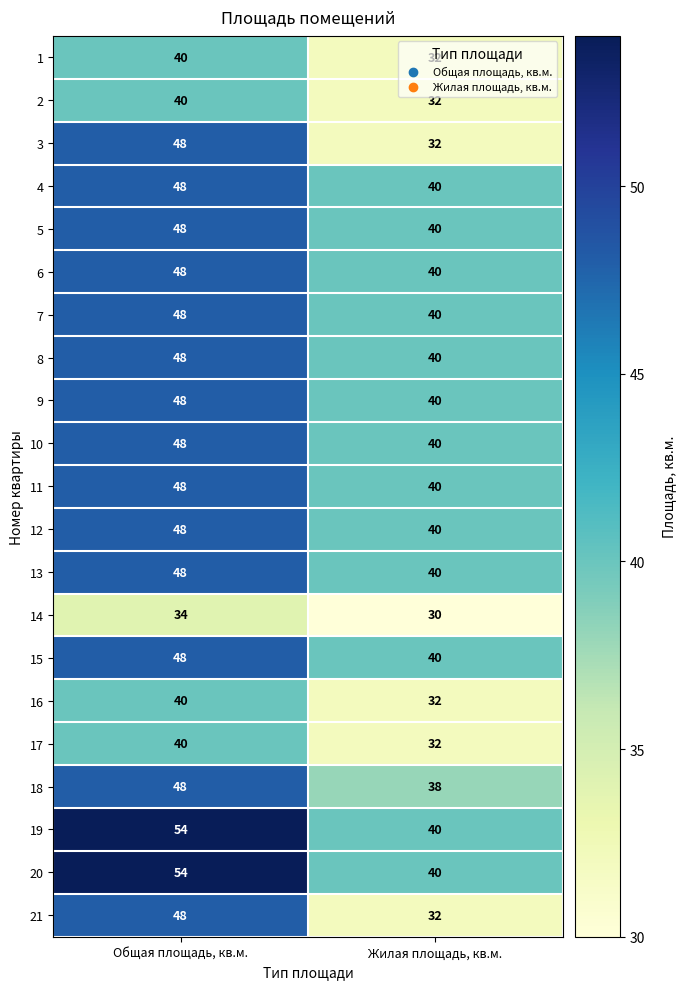

What is the total value across all series at Жилая площадь, кв.м.?

780